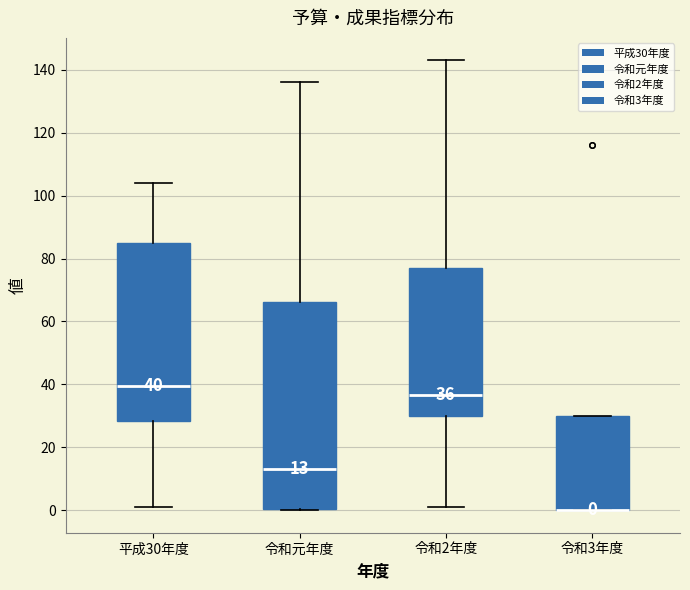

Which box is the tallest, from its lower edge to its upper edge?

令和元年度